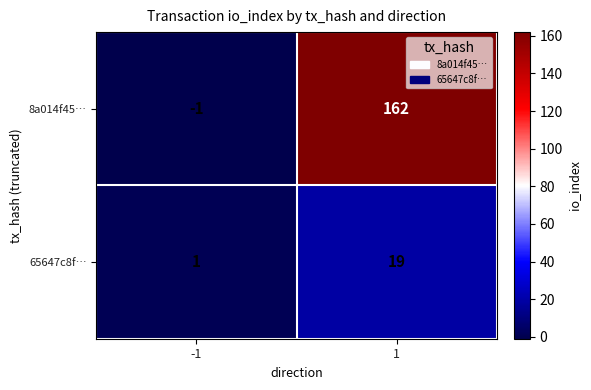

True or false: 8a014f45… has a value of 60 at 1.

False